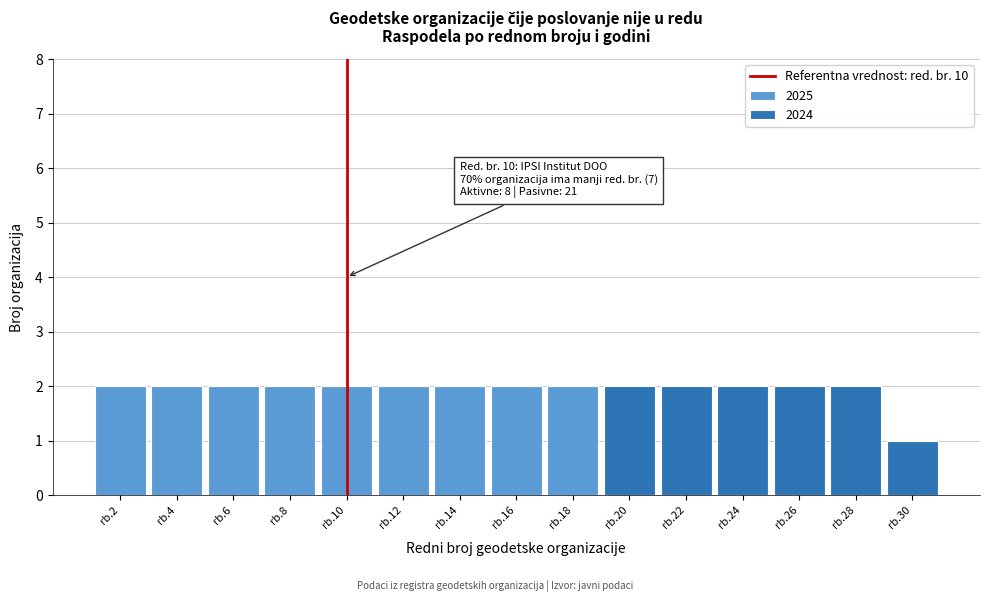

Reading left to right, list the values for the 2025 series.

rb.2=2	rb.4=2	rb.6=2	rb.8=2	rb.10=2	rb.12=2	rb.14=2	rb.16=2	rb.18=2	rb.20=0	rb.22=0	rb.24=0	rb.26=0	rb.28=0	rb.30=0